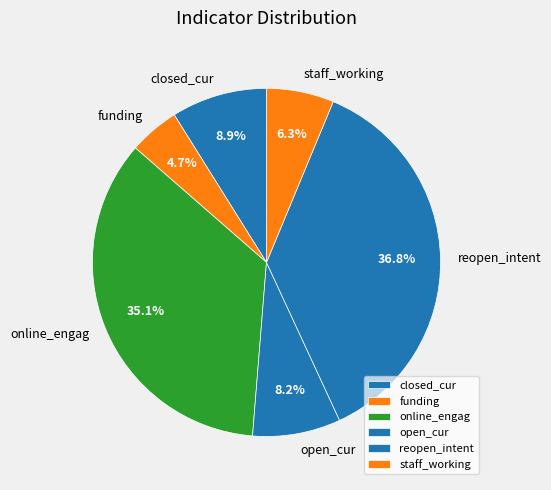

Is the sum of online_engag and reopen_intent greater than half?

Yes